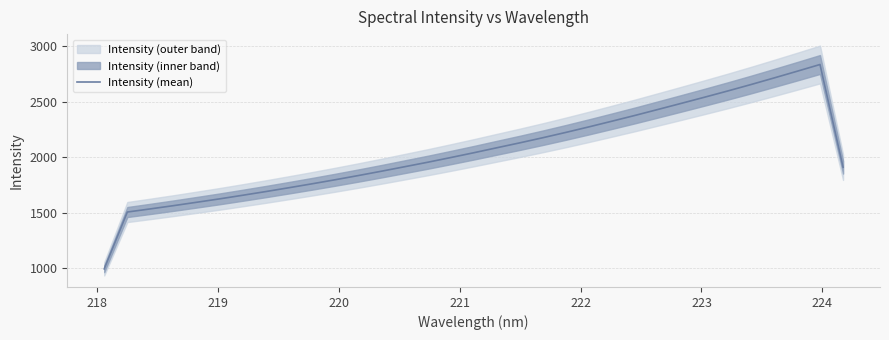

What is the maximum value for Intensity (mean)?

2836.5